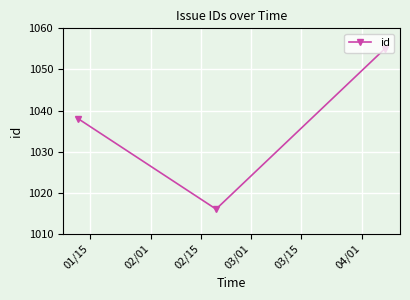

Reading left to right, extract all data points from this chart.

1038	1016	1055